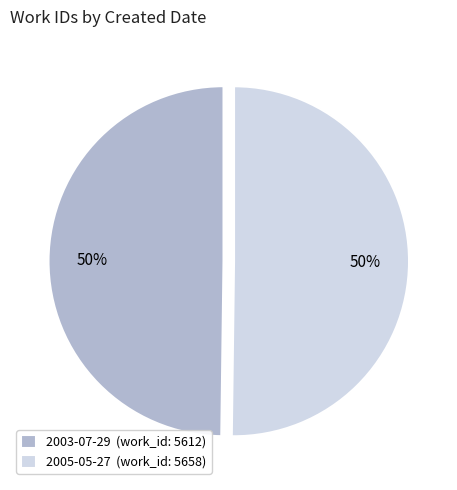

Count the number of slices in the pie.

2